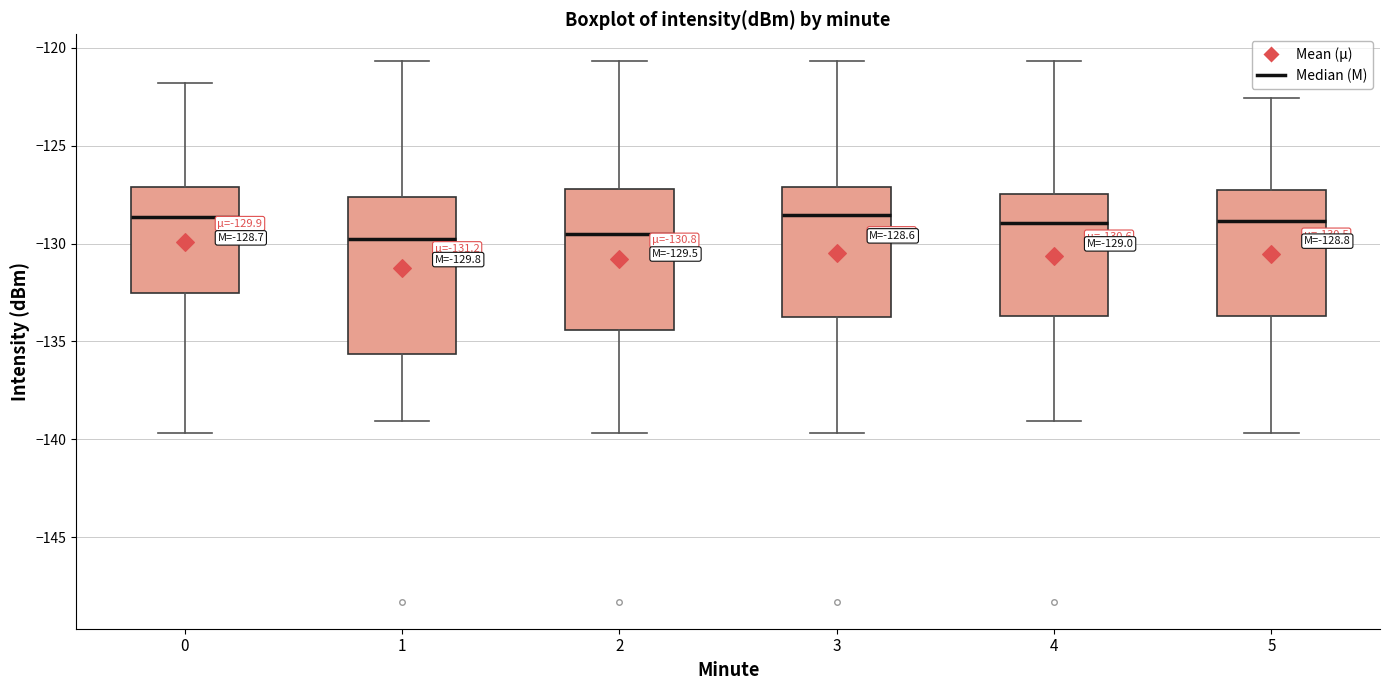

Which box is the tallest, from its lower edge to its upper edge?

1